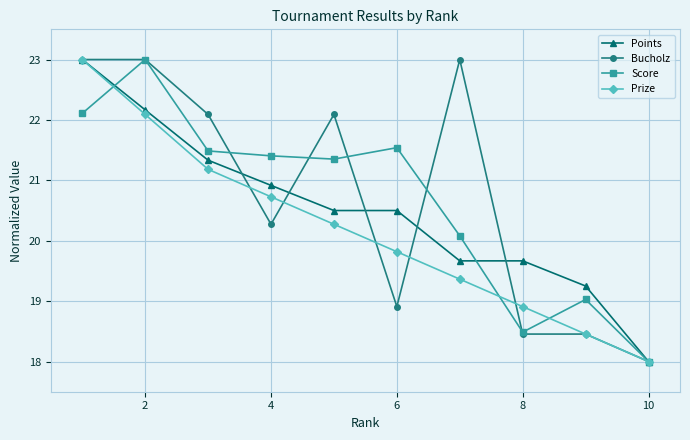

How many data points in Score are above 21?

6